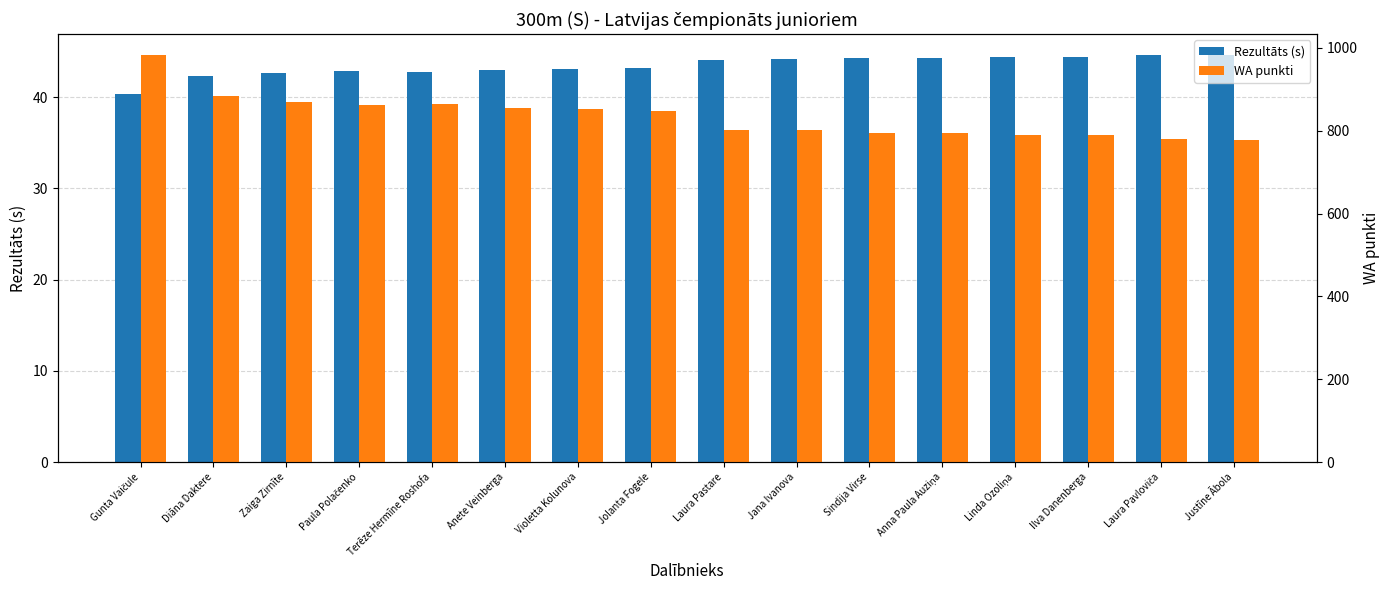

Which series has the largest range (max minus min)?

WA punkti